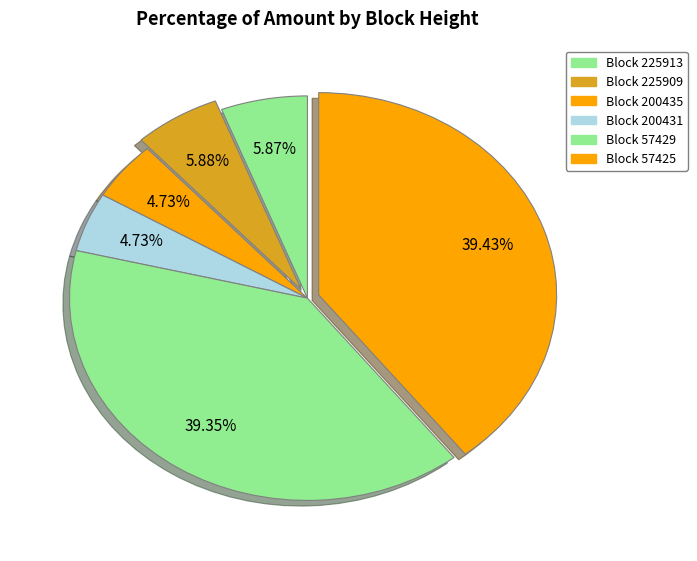

How many slices are in this pie chart?

6